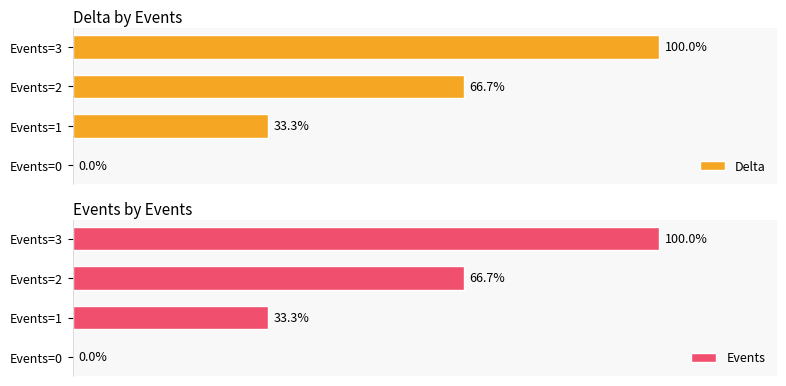

True or false: Delta has a value of 33.3 at Events=1.

True